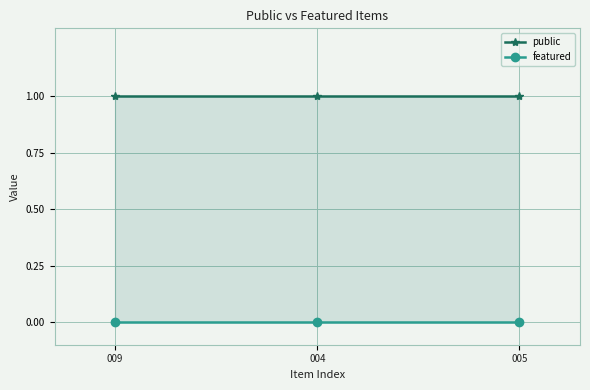

Reading left to right, transcribe all the data shown in this chart.

public: 009=1	004=1	005=1
featured: 009=0	004=0	005=0